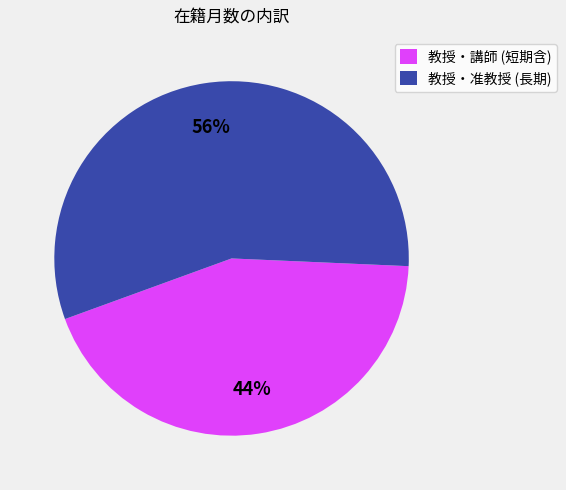

Does any single category account for the majority?

Yes